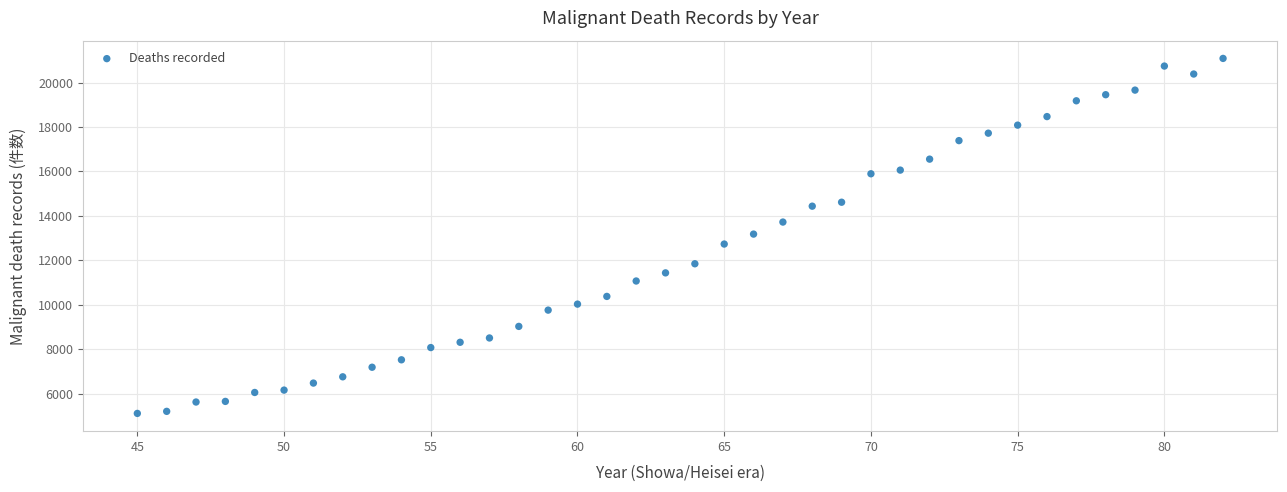

What is the range of Y values (max minus min)?

15984